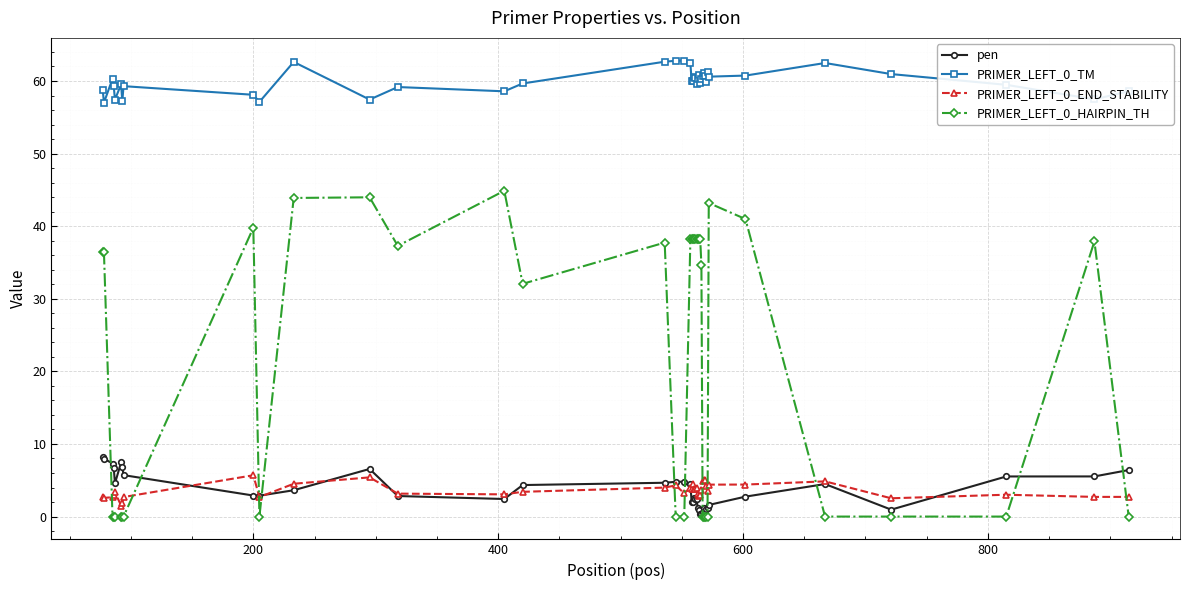

Which series has the largest range (max minus min)?

PRIMER_LEFT_0_HAIRPIN_TH